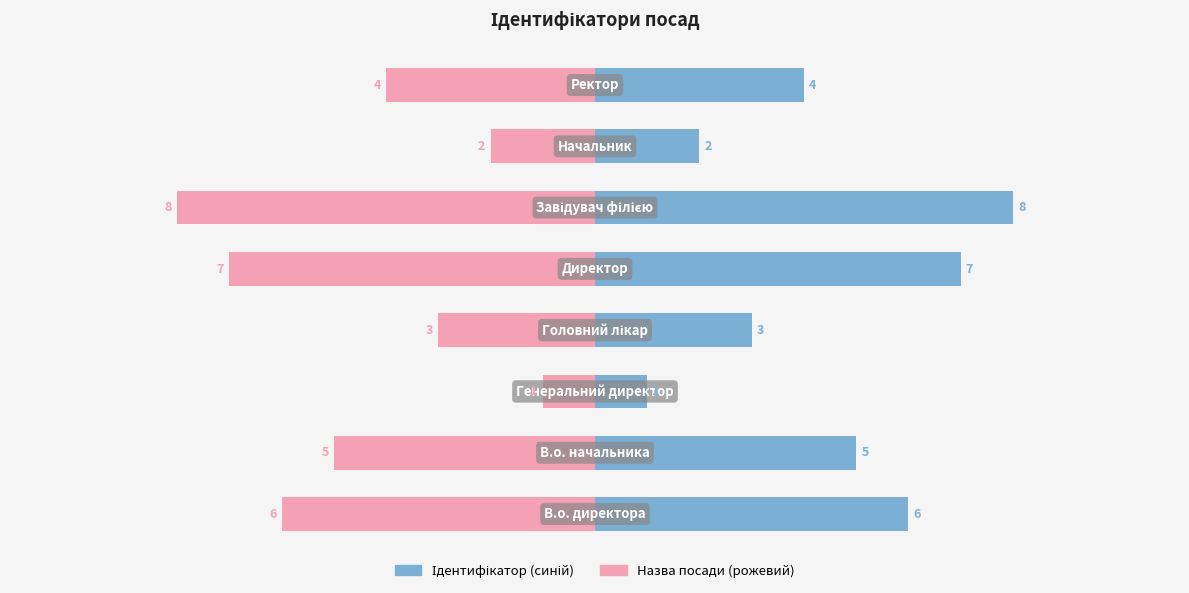

At how many categories does at least one series exceed 0?

8